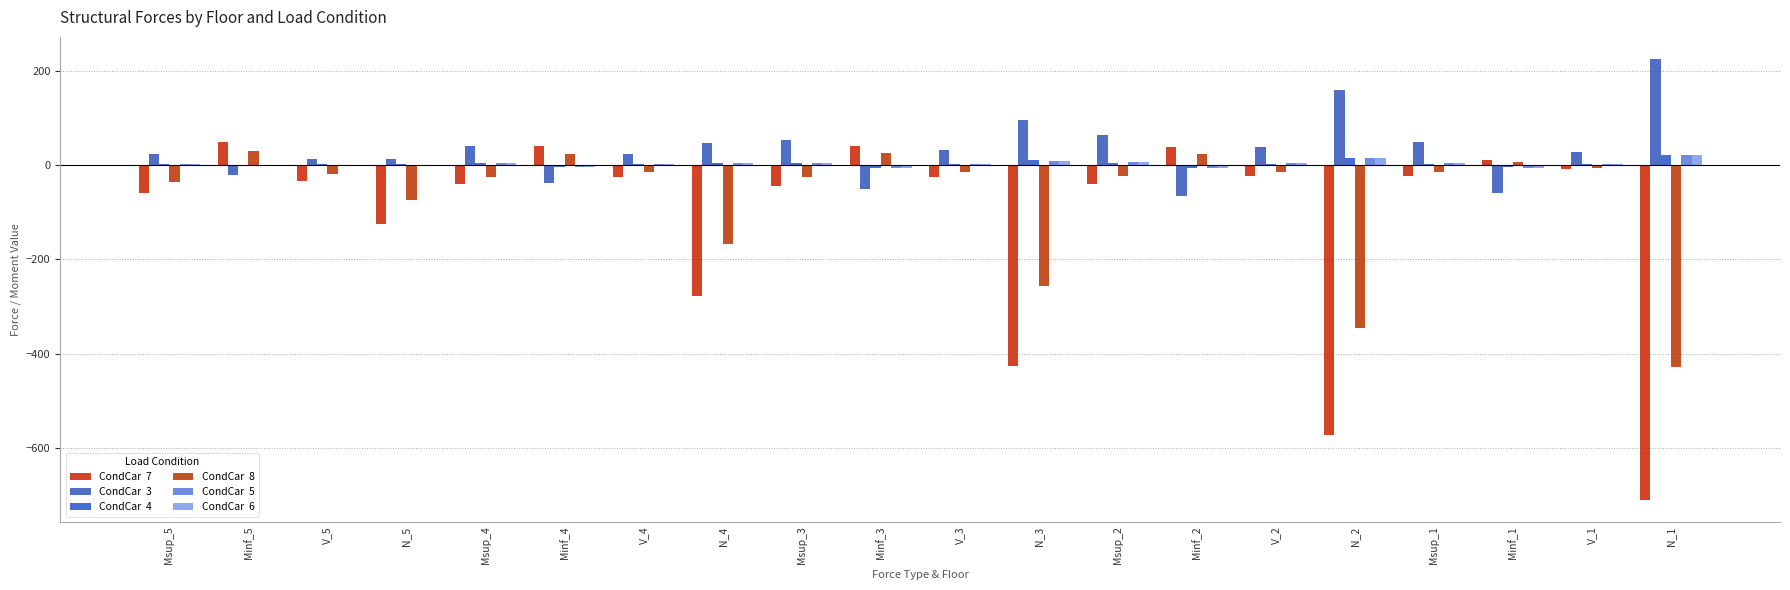

What position from the left is Minf_4?

6